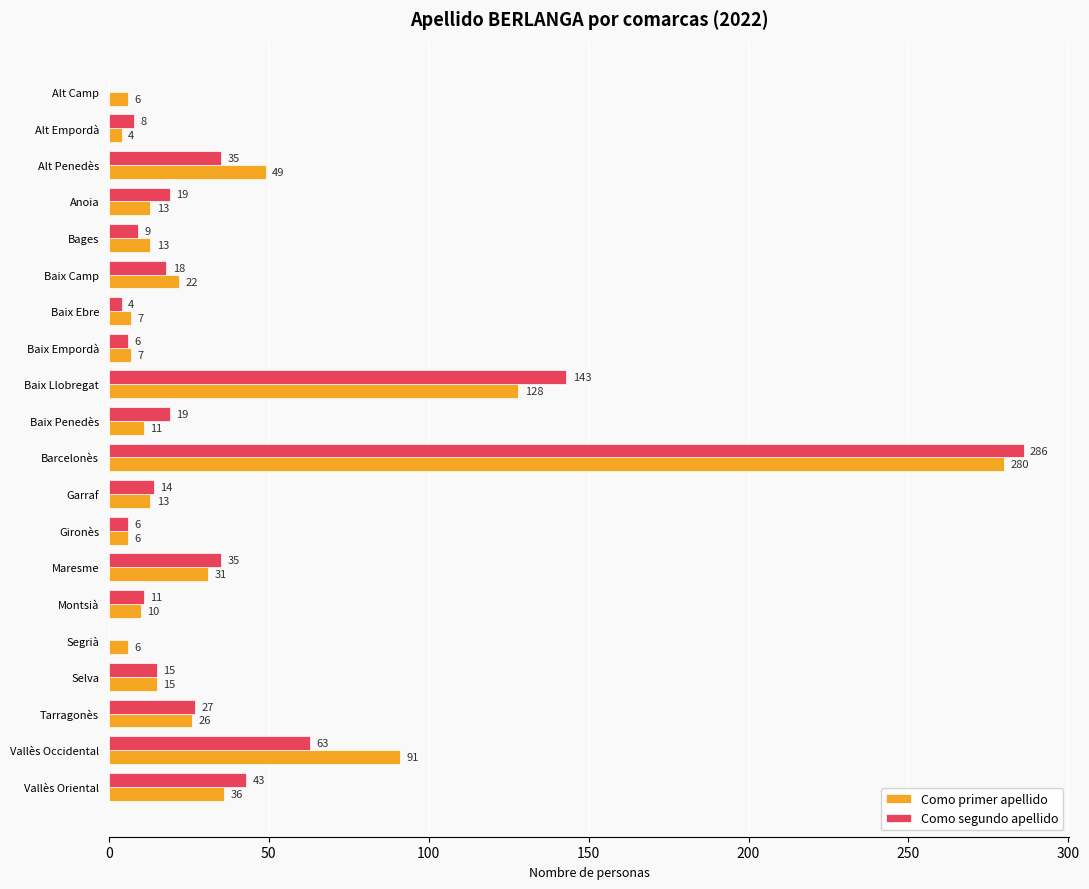

True or false: Como primer apellido has a value of 13 at Anoia.

True